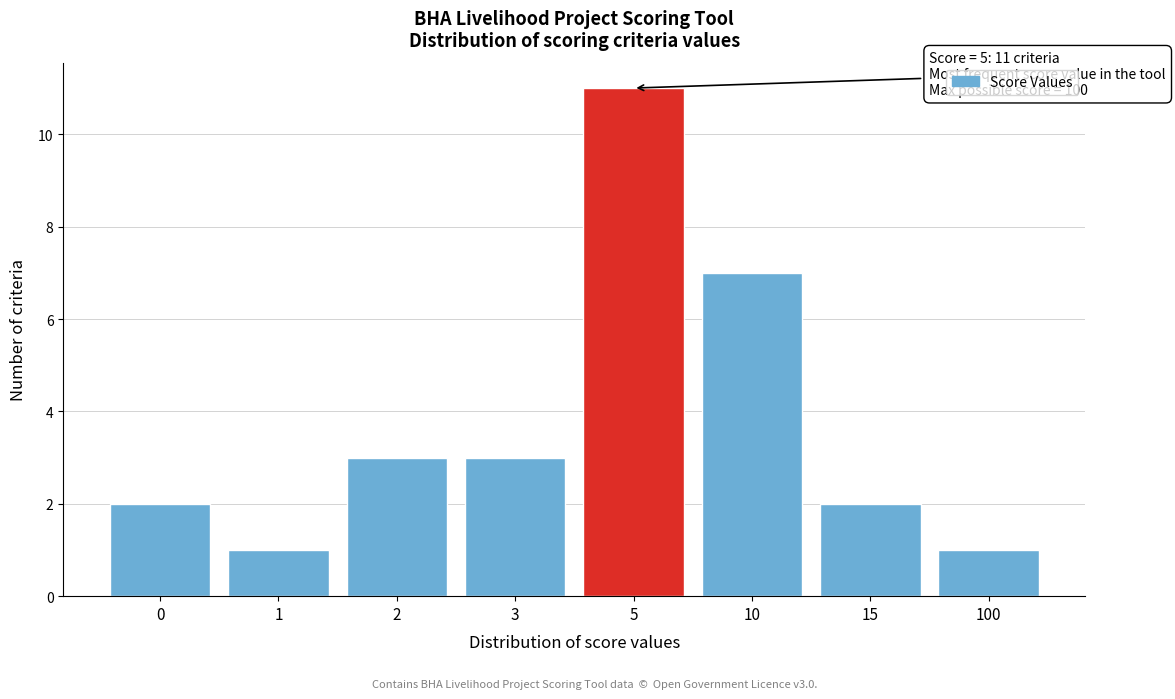

Reading right to left, list all the values displayed in this chart.

1	2	7	11	3	3	1	2